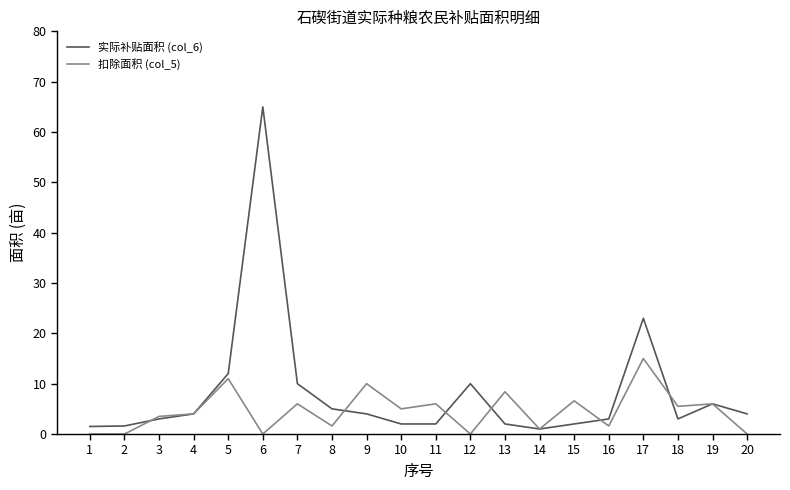

Which series has the widest spread of values?

实际补贴面积 (col_6)